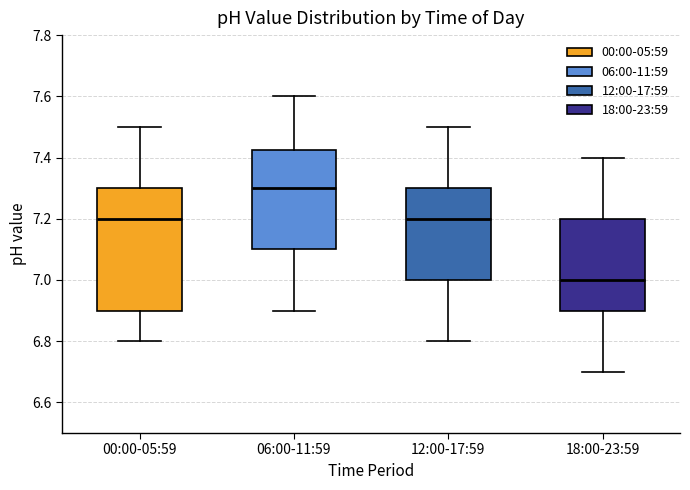

Reading left to right, read every box against the y-axis: the position of its median line, the range the box covers, and the ends of its whiskers. The values are not printed on the chart, so give them approximately, as read against the axis.

00:00-05:59: median 7.20, box 6.90 to 7.30, whiskers 6.80 to 7.50
06:00-11:59: median 7.30, box 7.10 to 7.42, whiskers 6.90 to 7.60
12:00-17:59: median 7.20, box 7.00 to 7.30, whiskers 6.80 to 7.50
18:00-23:59: median 7.00, box 6.90 to 7.20, whiskers 6.70 to 7.40